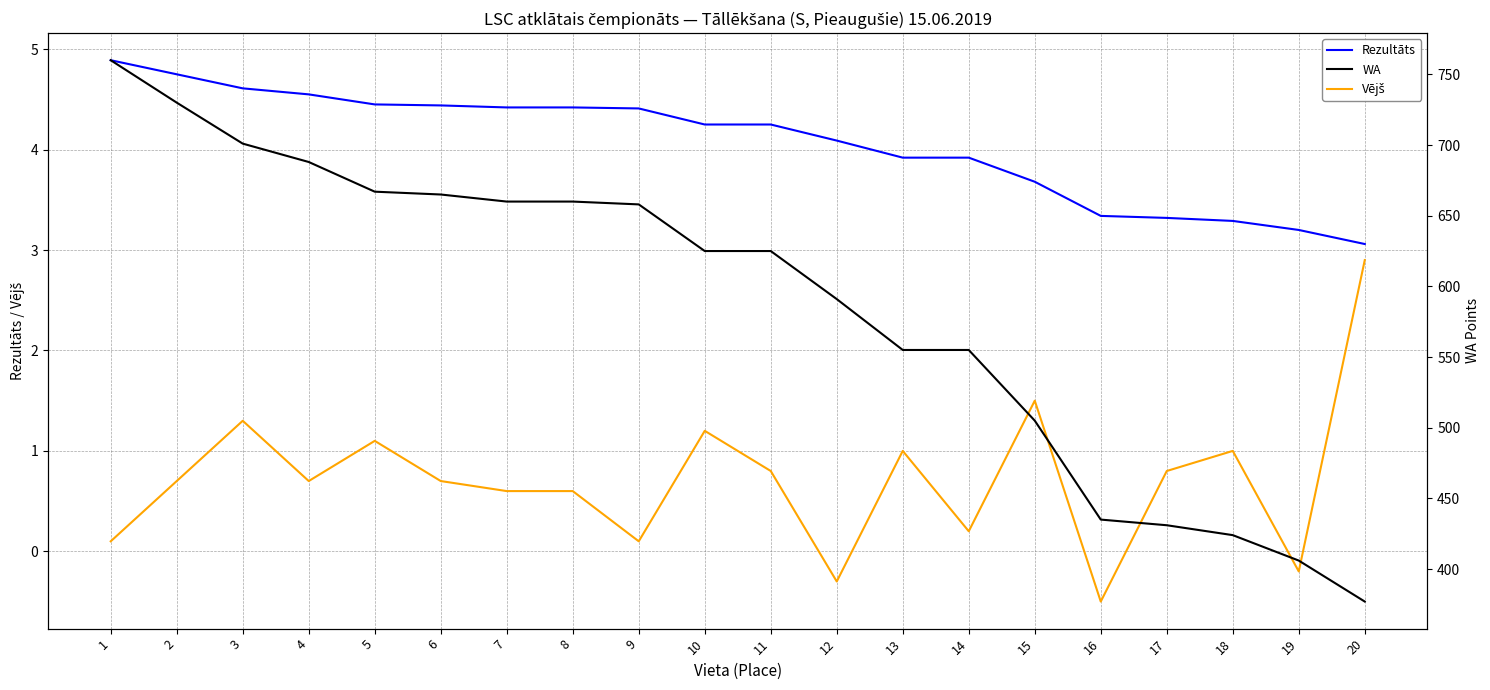

What are all the series names shown in the legend?

Rezultāts, Vējš, WA